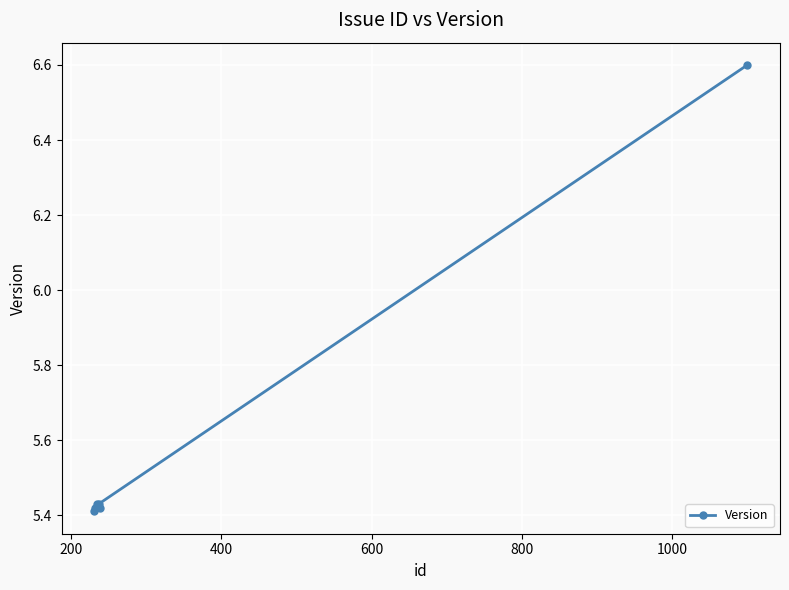

Count the values in the range 5 to 6.

5